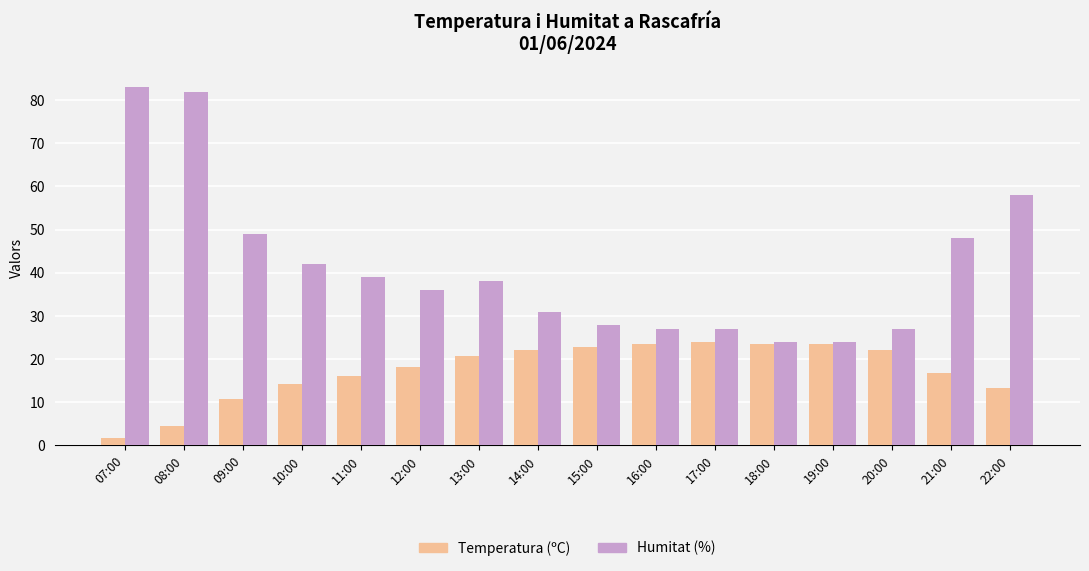

True or false: Humitat (%) has a value of 38.0 at 13:00.

True